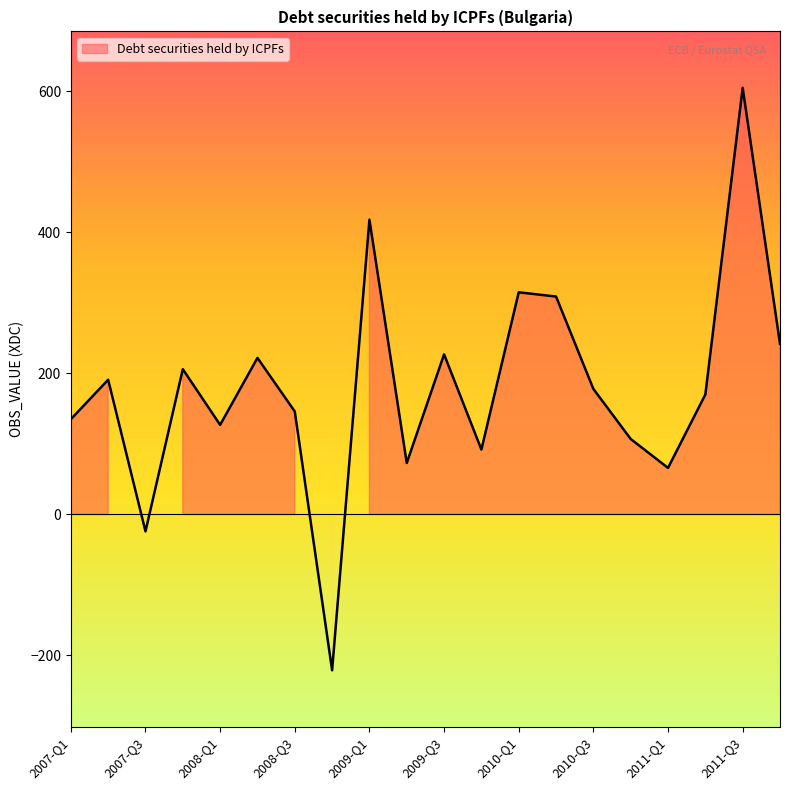

What is the minimum value shown in the chart?

-221